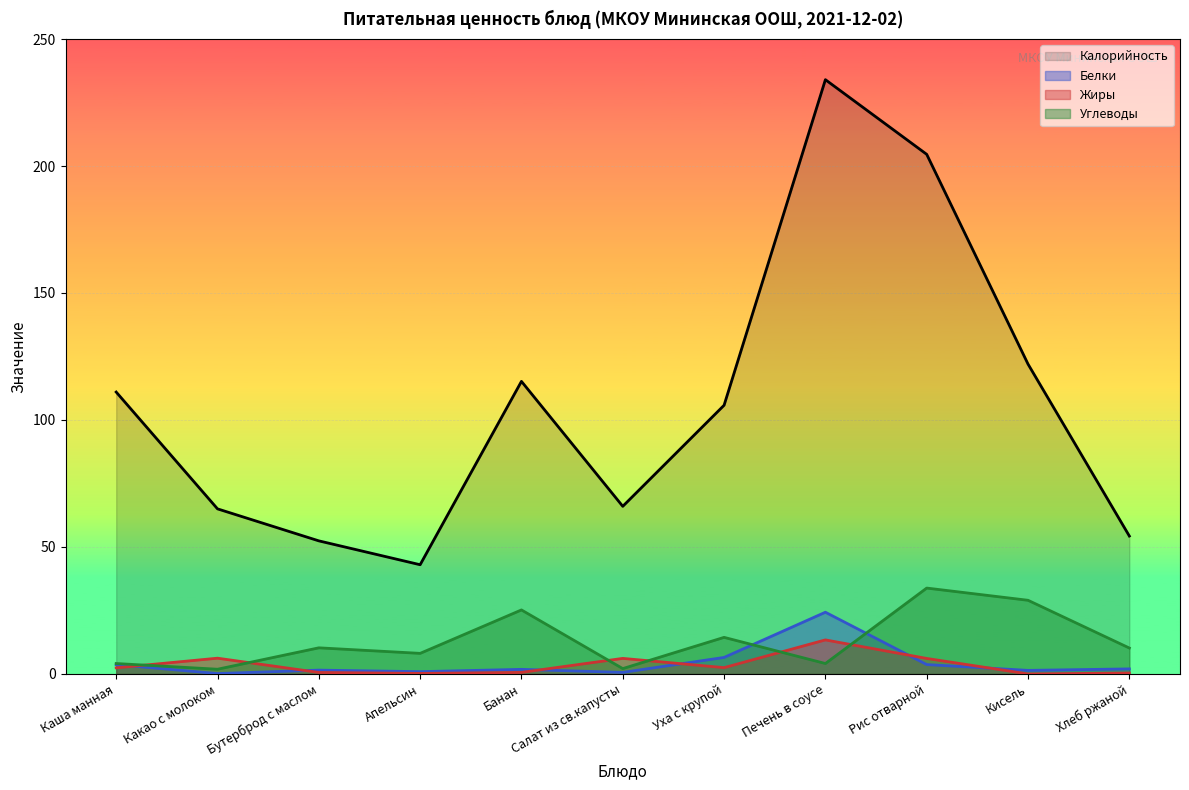

Between Уха с крупой and Кисель, which is larger?

Кисель